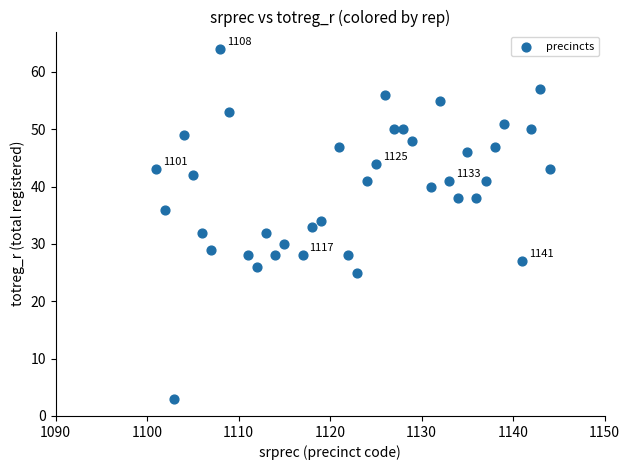

What is the range of Y values (max minus min)?

61